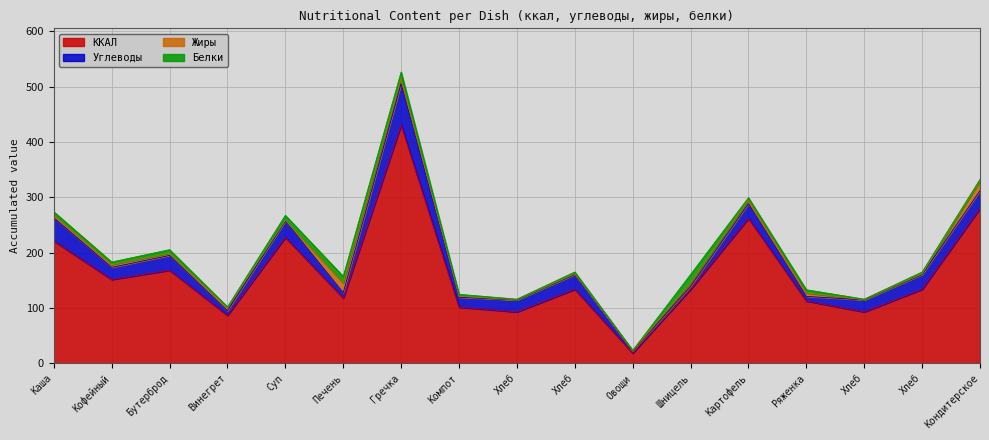

Reading left to right, list all the values displayed in this chart.

Белки: 5.4	4.6	6.5	1.6	8.8	12.1	11.4	3.6	1.1	3.4	0.9	14.7	4.1	5.6	1.1	3.4	2.6
Жиры: 5.3	5.0	4.0	5.2	1.4	17.4	9.6	1.8	0.2	1.3	0.1	6.6	6.6	6.4	0.2	1.3	18.0
Углеводы: 42.1	22.0	26.6	8.4	29.6	9.7	74.6	17.9	21.6	26.6	3.9	5.5	26.6	8.2	21.6	26.6	31.8
ККАЛ: 221.1	151.5	168.3	86.8	227.7	118.0	430.8	101.6	93.0	133.8	18.5	133.8	262.0	112.8	93.0	133.8	280.2